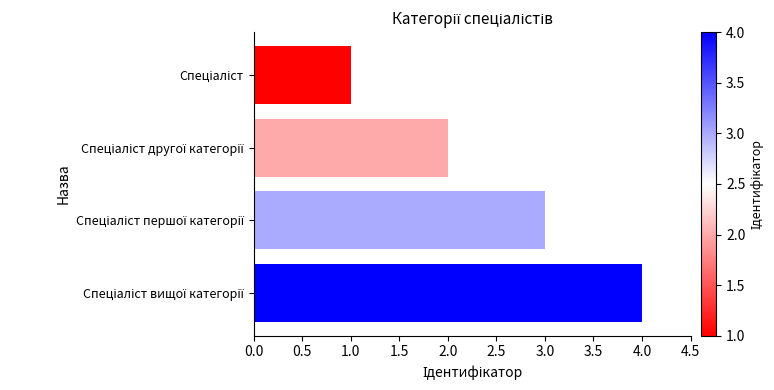

What is the sum of all values?

10